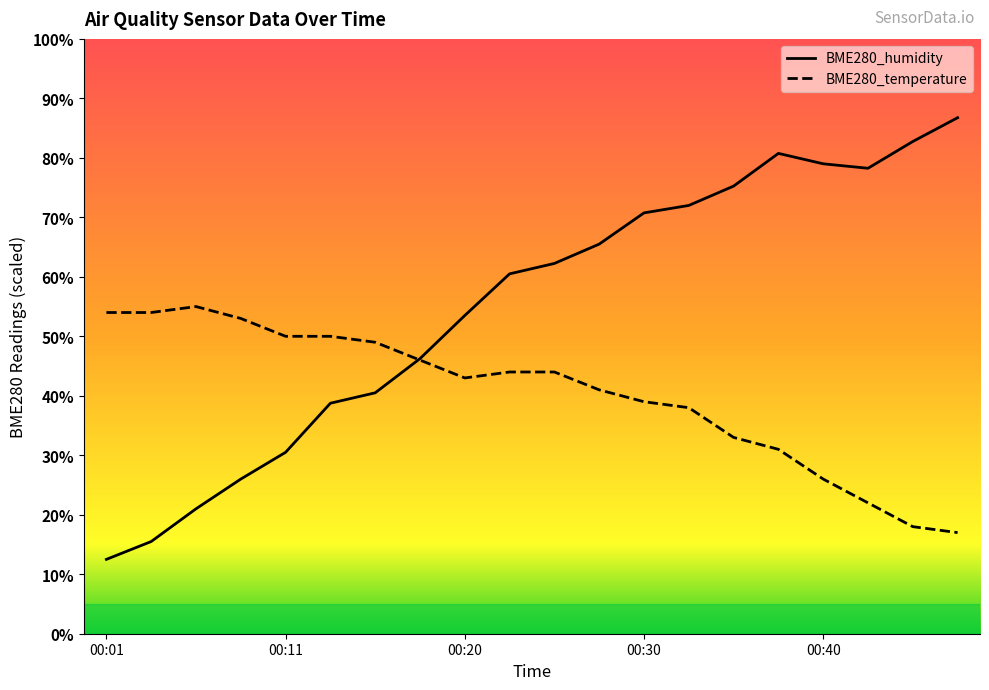

Reading right to left, what are all the values shown in this chart?

BME280_humidity: 86.7	82.8	78.2	79.0	80.8	75.3	72.0	70.7	65.5	62.2	60.5	53.5	46.2	40.5	38.7	30.5	26.0	21.0	15.5	12.5
BME280_temperature: 17.0	18.0	22.0	26.0	31.0	33.0	38.0	39.0	41.0	44.0	44.0	43.0	46.0	49.0	50.0	50.0	53.0	55.0	54.0	54.0